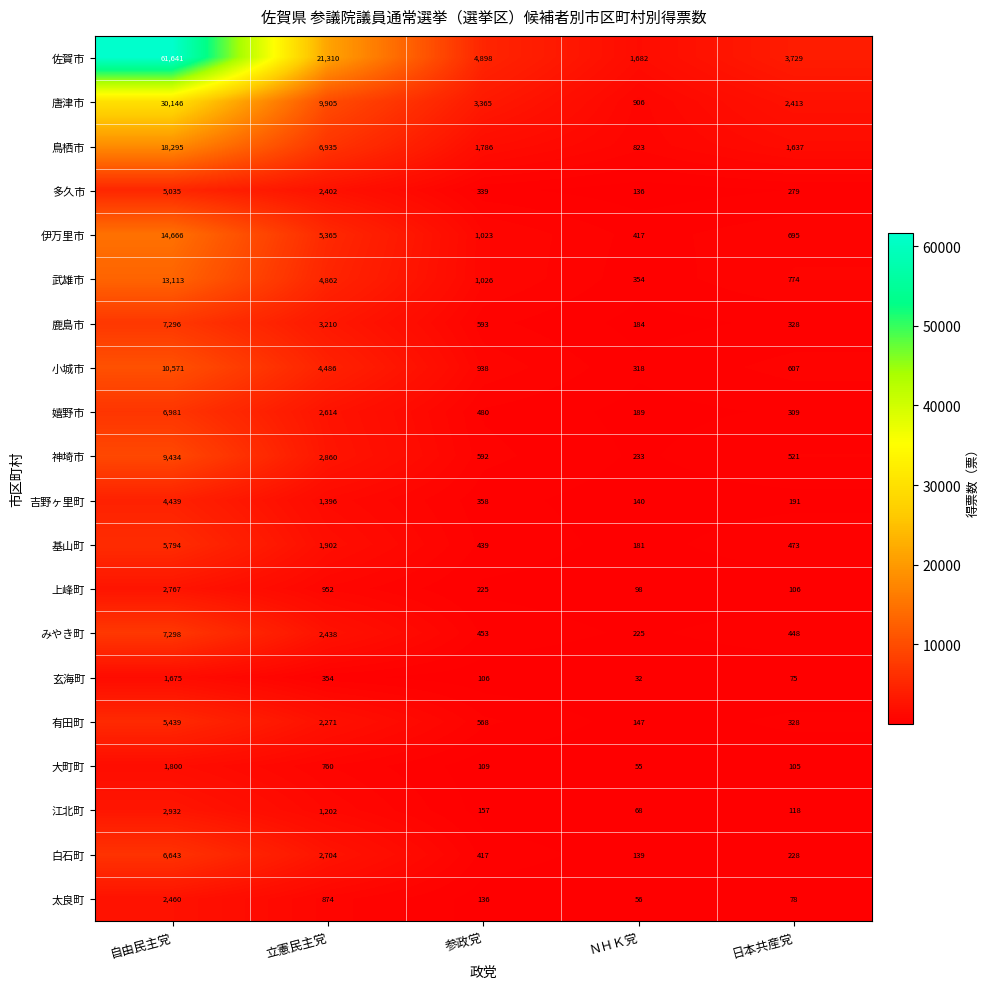

At which label is 吉野ヶ里町 closest to 2289?

立憲民主党